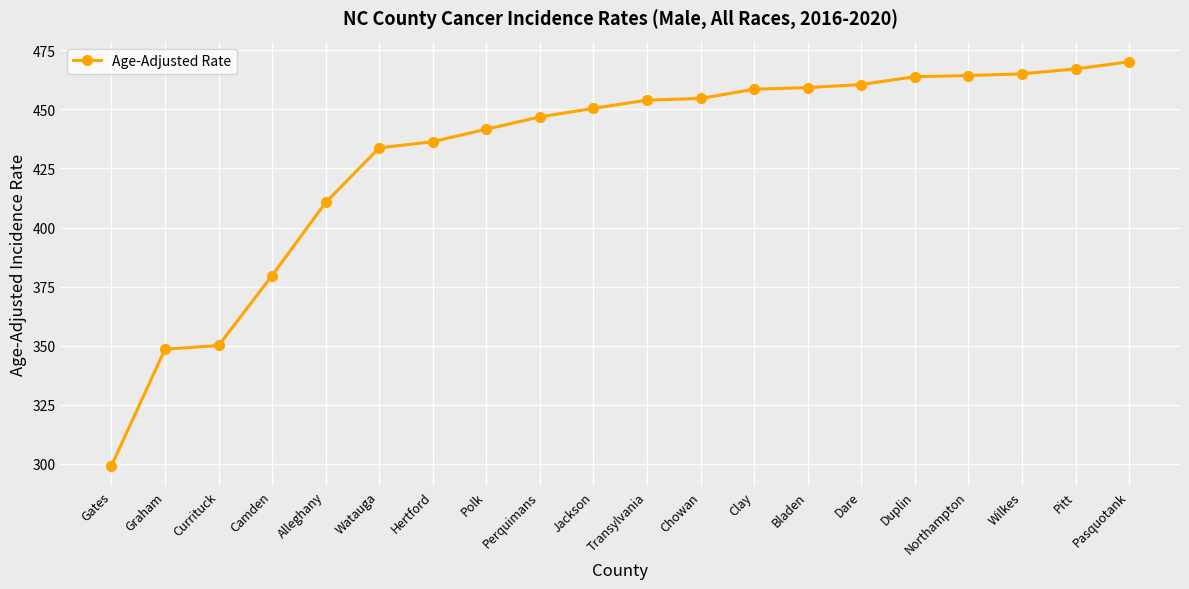

What is the greatest value displayed?

470.1